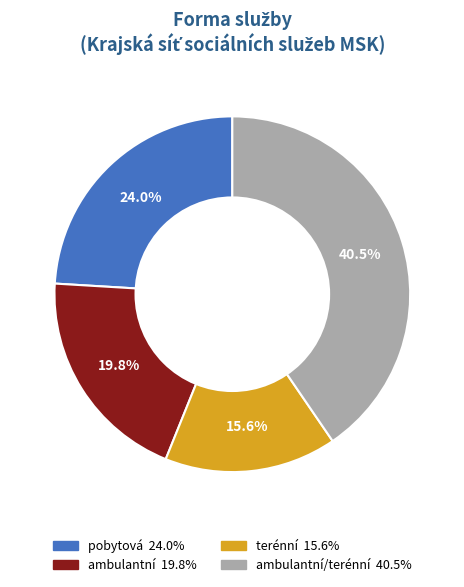

Does any single category account for the majority?

No